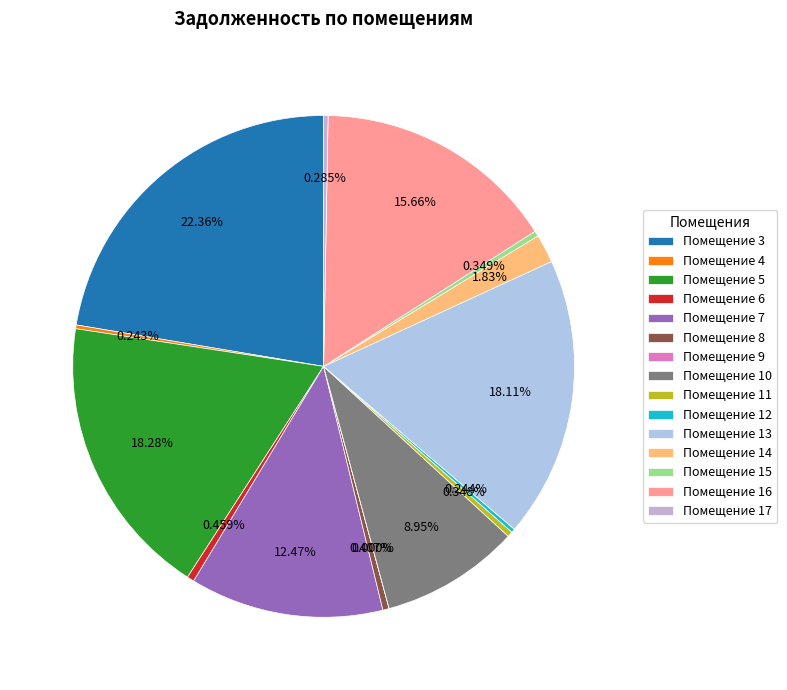

What is the smallest slice in the pie chart?

9